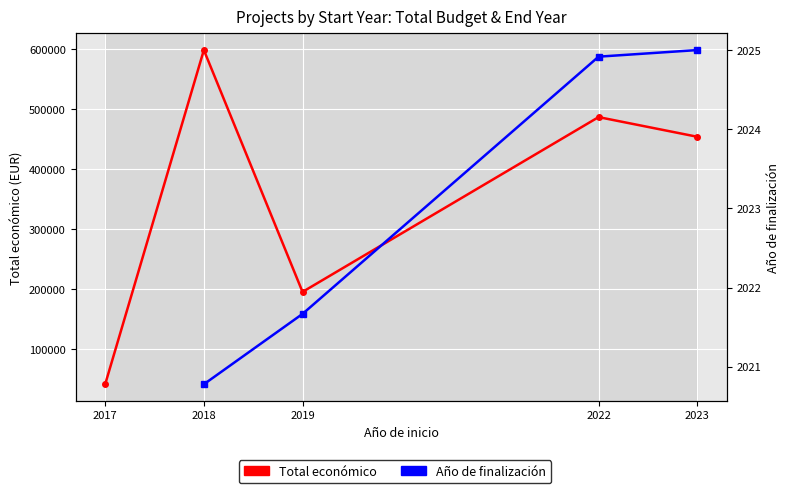

True or false: Total económico has more than 2 interior local peaks.

False